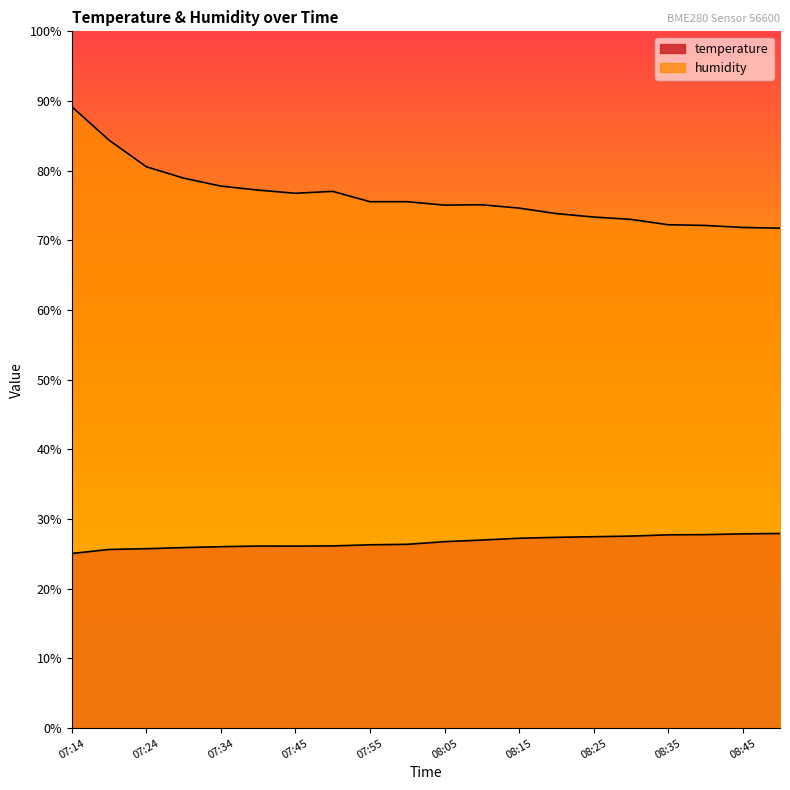

Does the chart display data point markers on the line(s)?

No